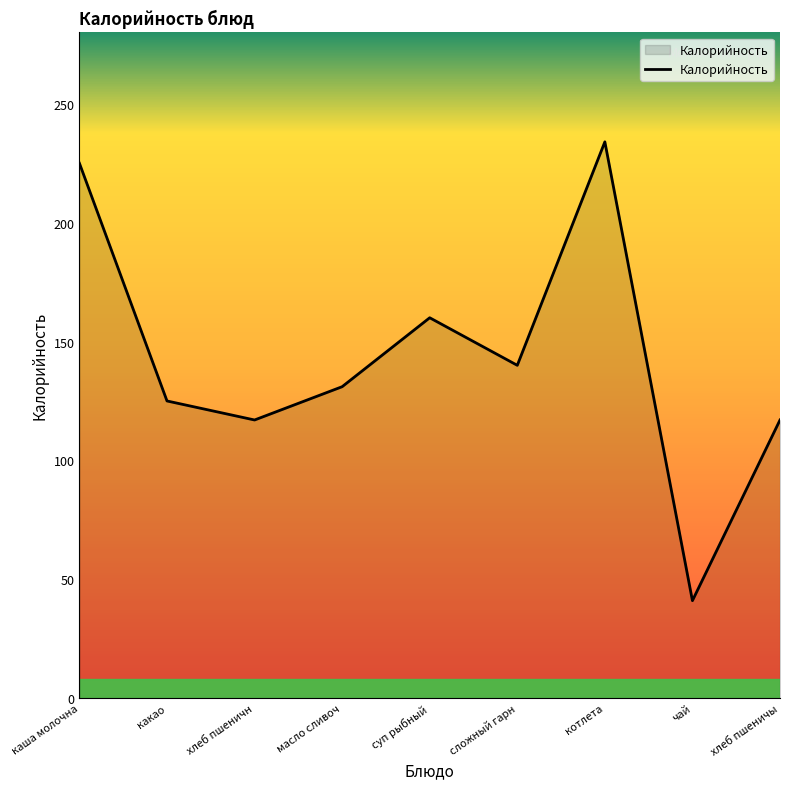

What is the ratio of the value at суп рыбный to the value at хлеб пшеничы?

1.4